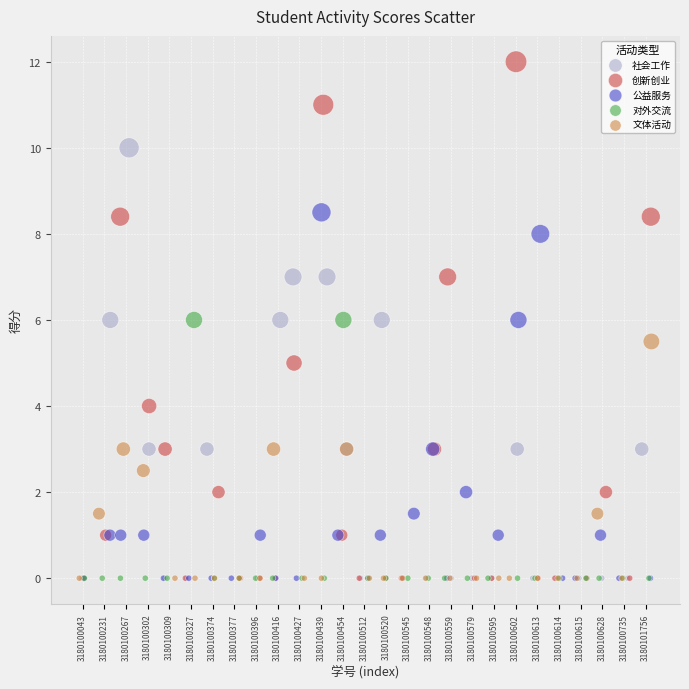

Which series has the widest spread of Y values?

创新创业